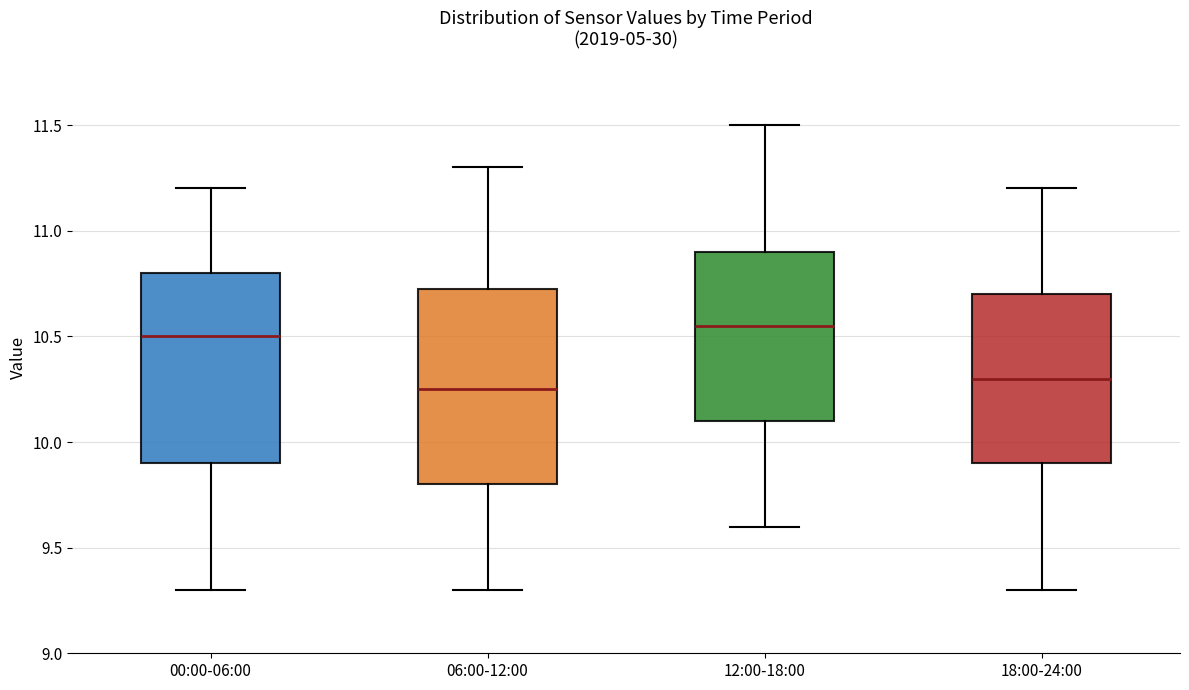

Where is the lower edge of the box for 00:00-06:00 on the y-axis? The values are not printed on the chart, so give them approximately, as read against the axis.

9.90